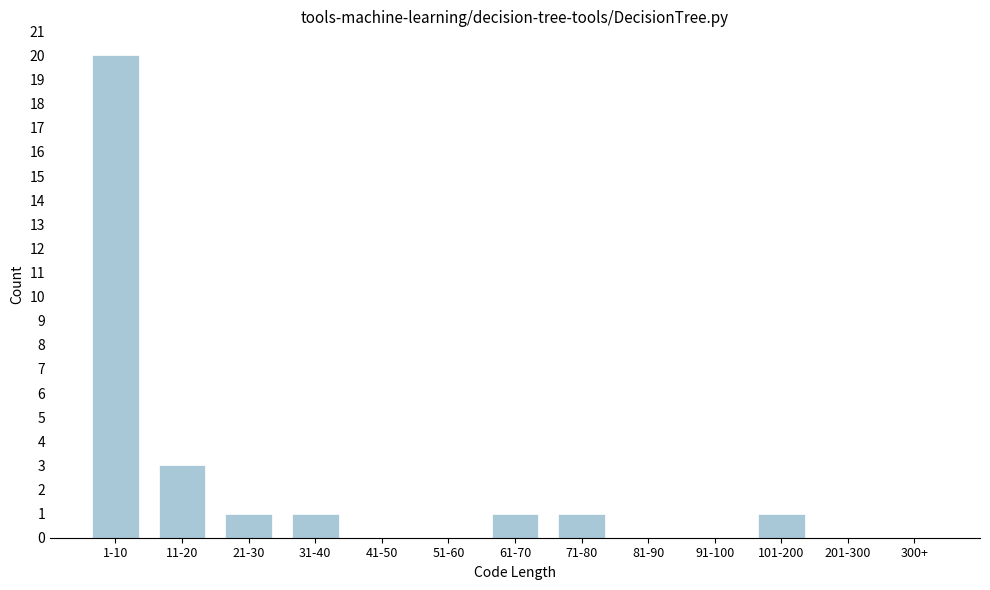

The value at 81-90 is 0. True or false?

True